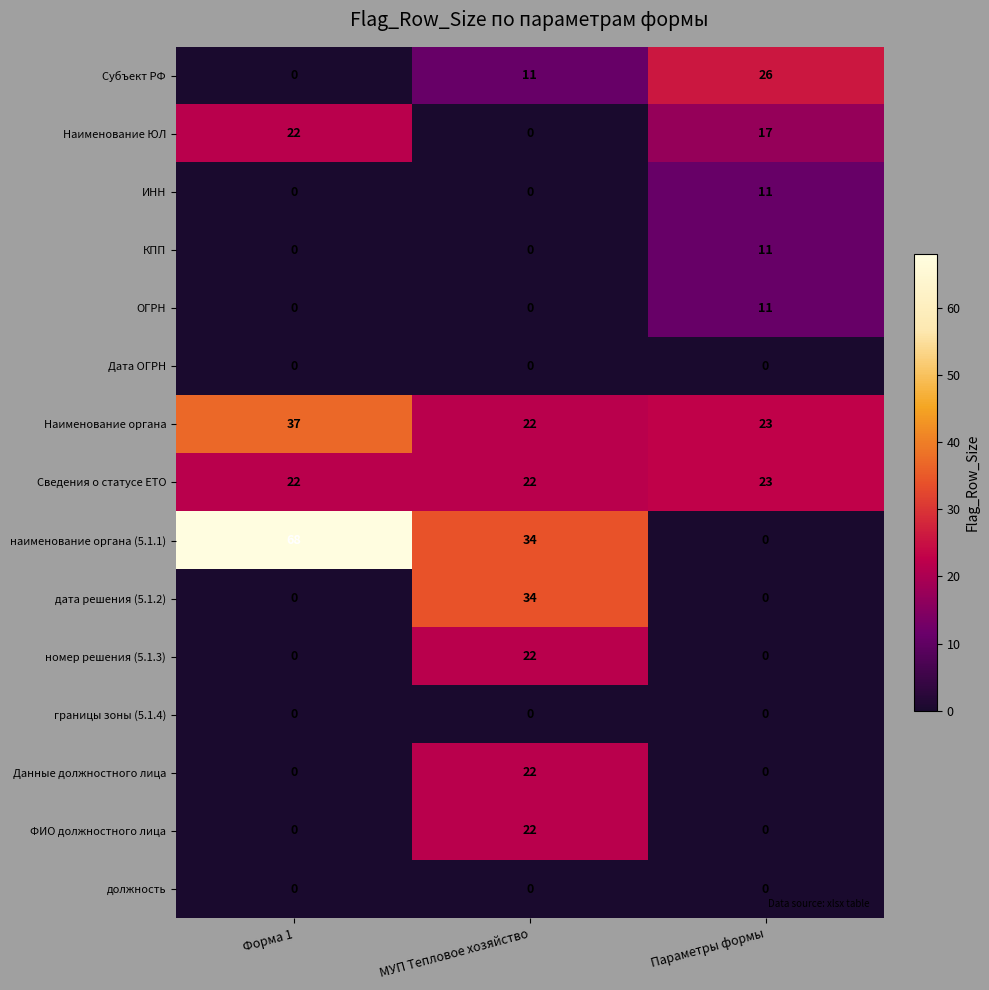

At which category is the sum across all series the highest?

МУП Тепловое хозяйство